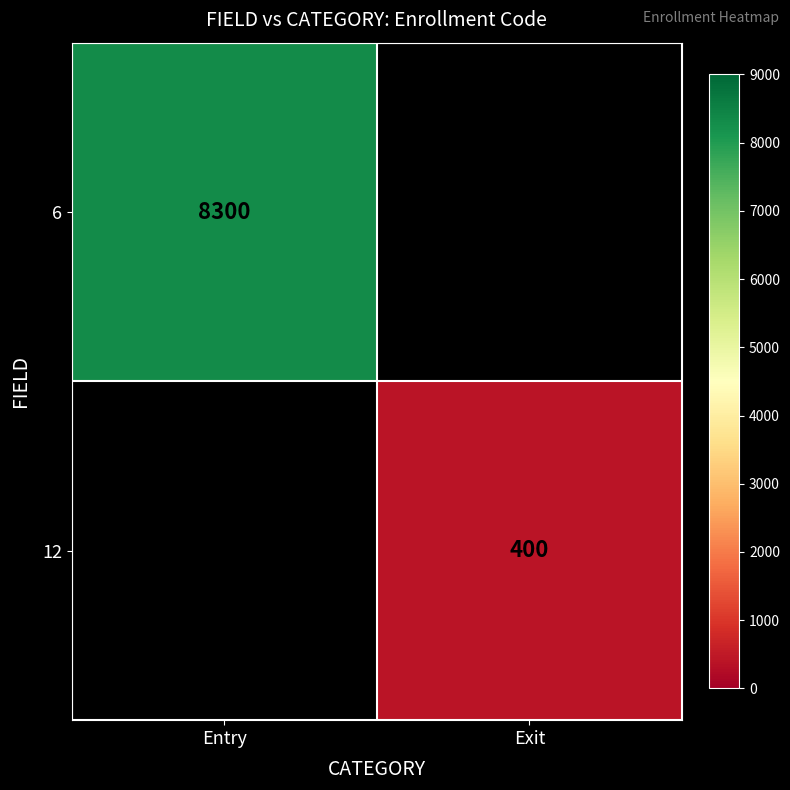

Is the value of 12 at Exit greater than the value of 6 at Entry?

No